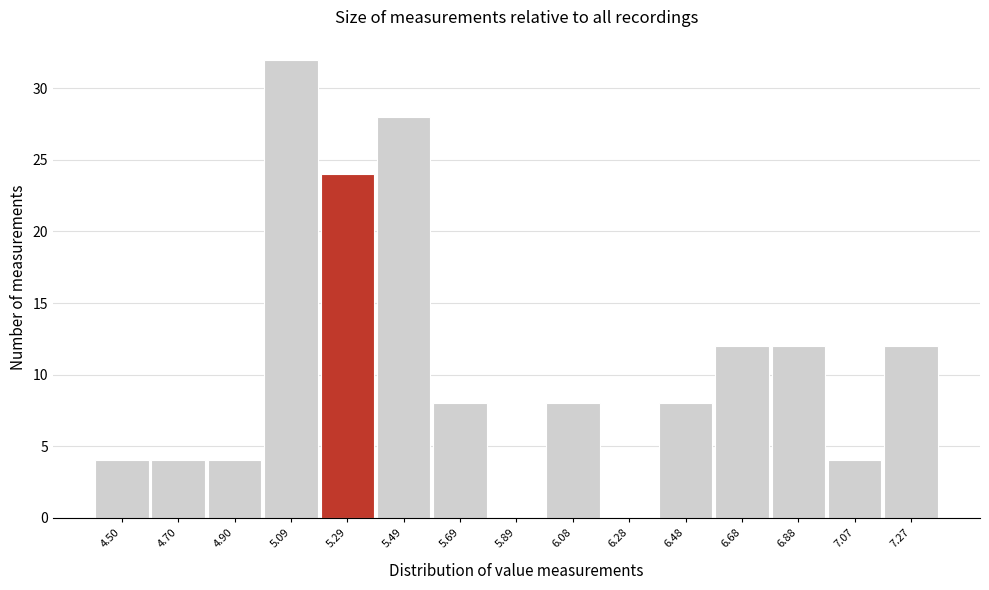

Reading right to left, transcribe all the data shown in this chart.

7.27=12	7.07=4	6.88=12	6.68=12	6.48=8	6.28=0	6.08=8	5.89=0	5.69=8	5.49=28	5.29=24	5.09=32	4.90=4	4.70=4	4.50=4